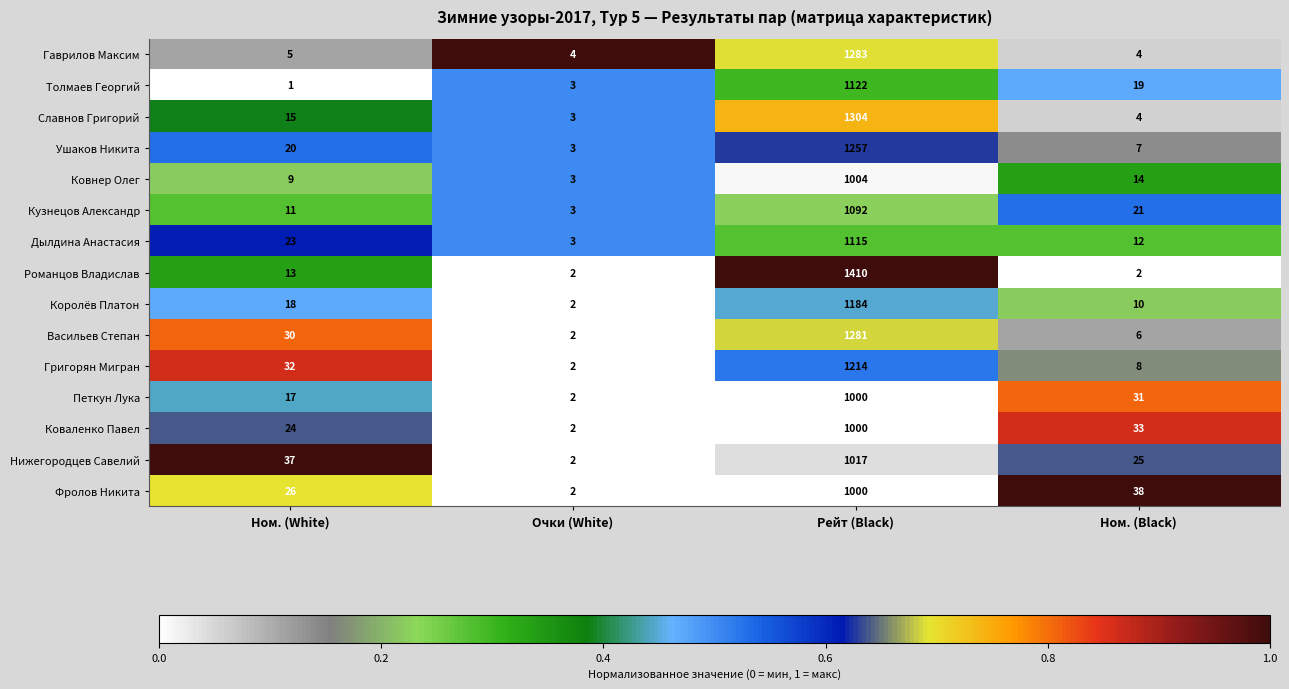

Which series has the largest range (max minus min)?

Романцов Владислав